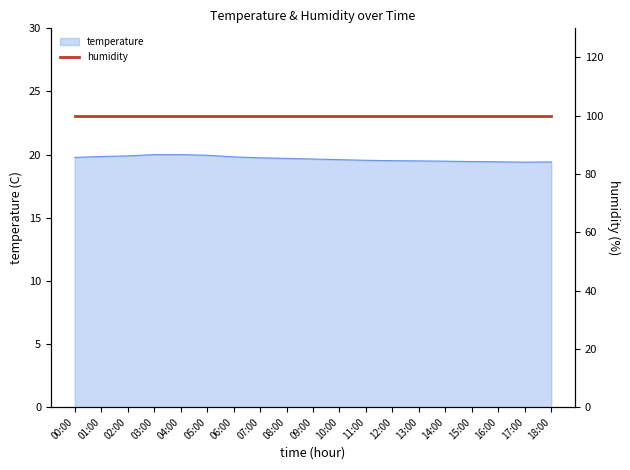

Approximately how many times larger is the value at 13:00 compared to 14:00?

1.0